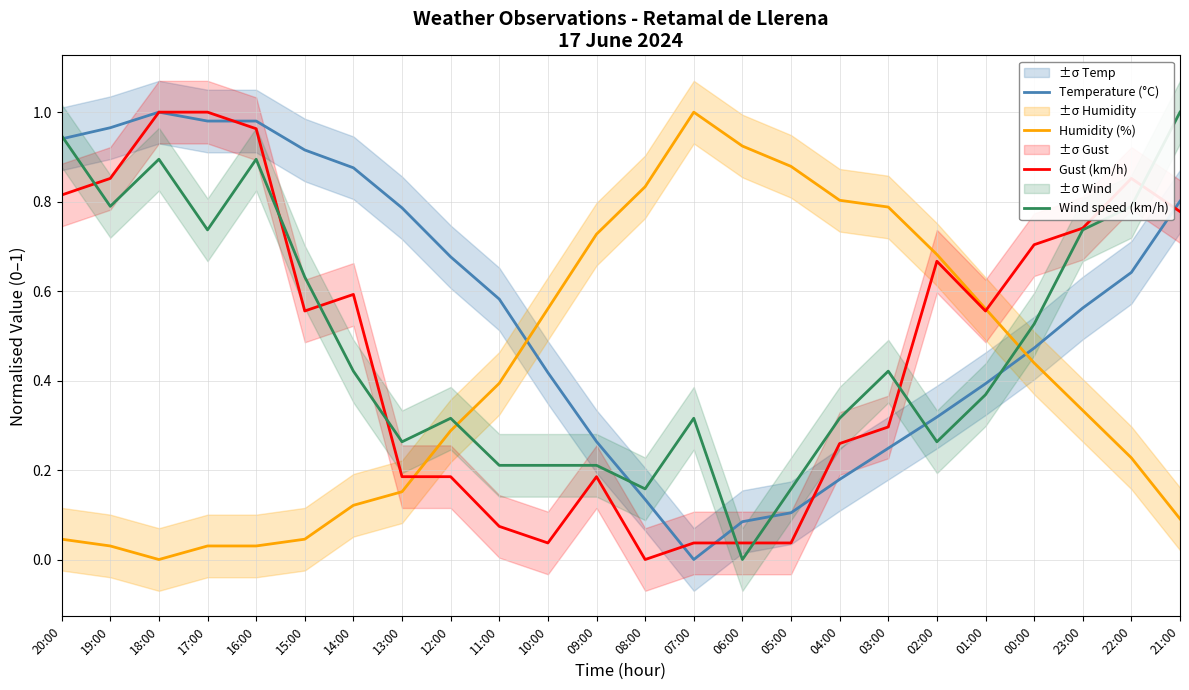

What position from the left is 07:00?

14